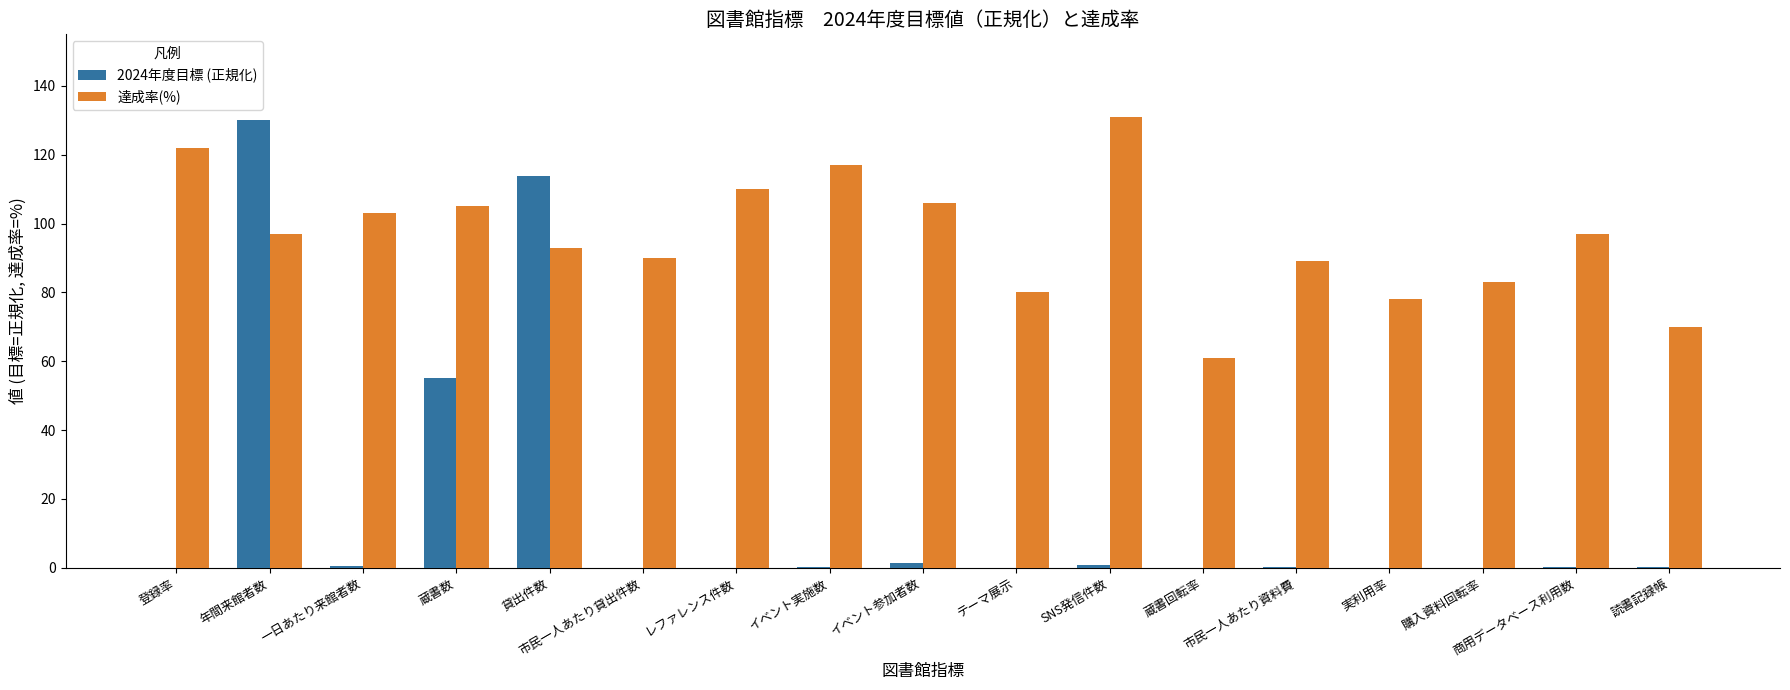

Does the chart contain stacked bars?

No